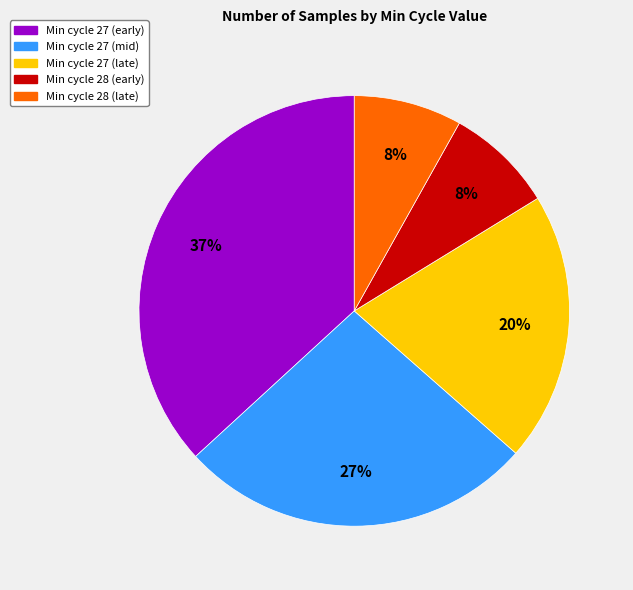

Which has a higher value, Min cycle 27 (early) or Min cycle 28 (early)?

Min cycle 27 (early)